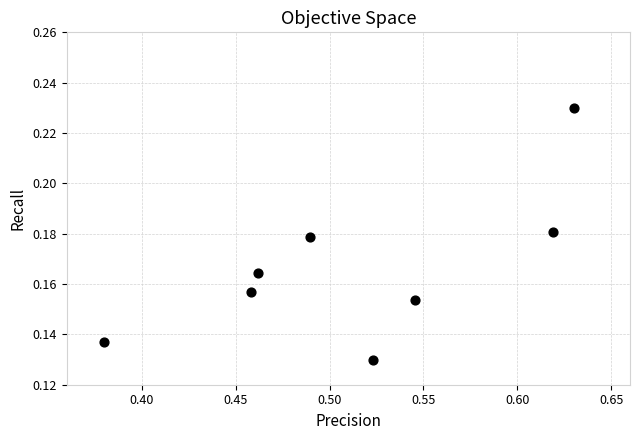

How many data points are displayed?

8